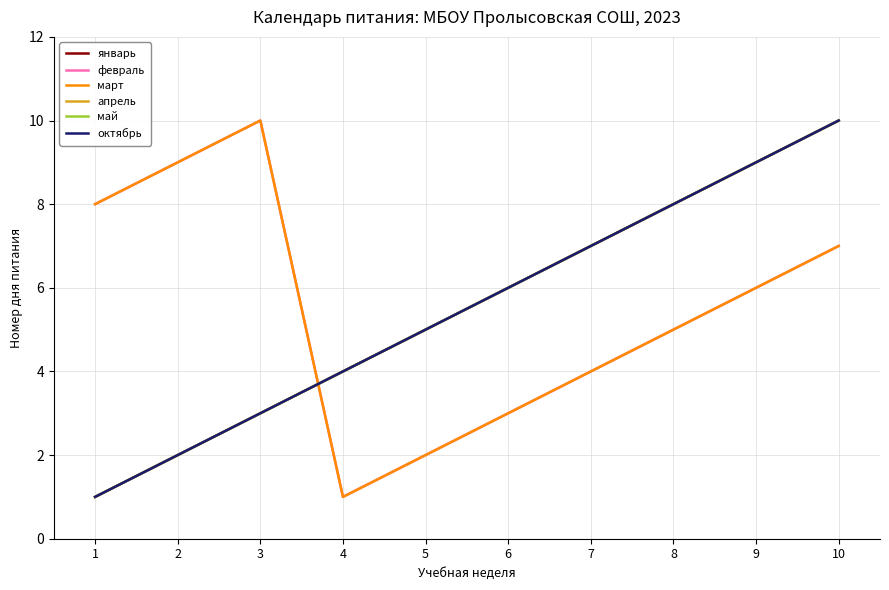

At which category does the chart reach its minimum across all series?

1